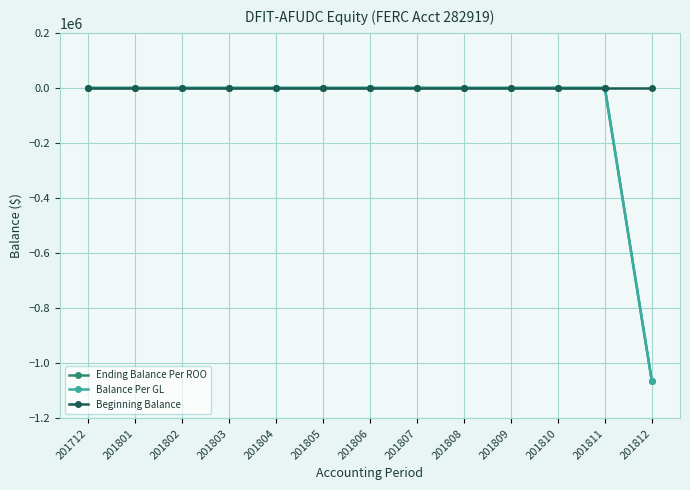

At which label is Balance Per GL closest to -531873?

201712